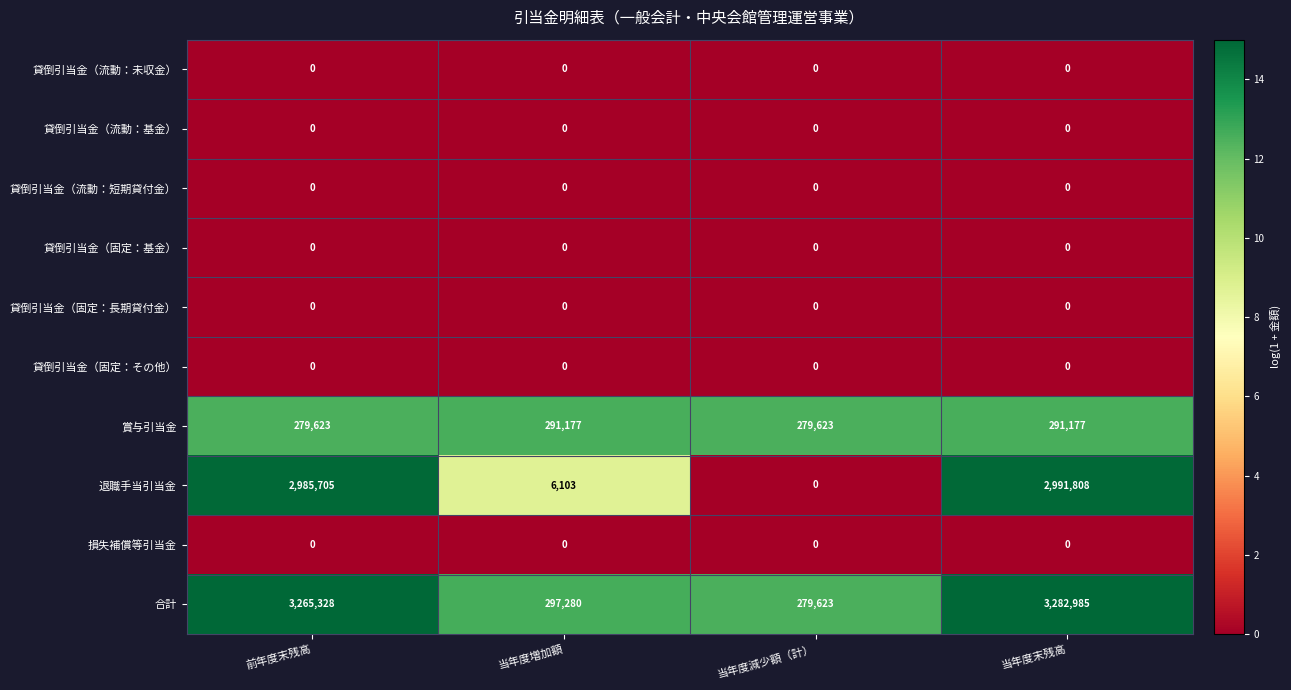

At how many categories does at least one series exceed 8?

4